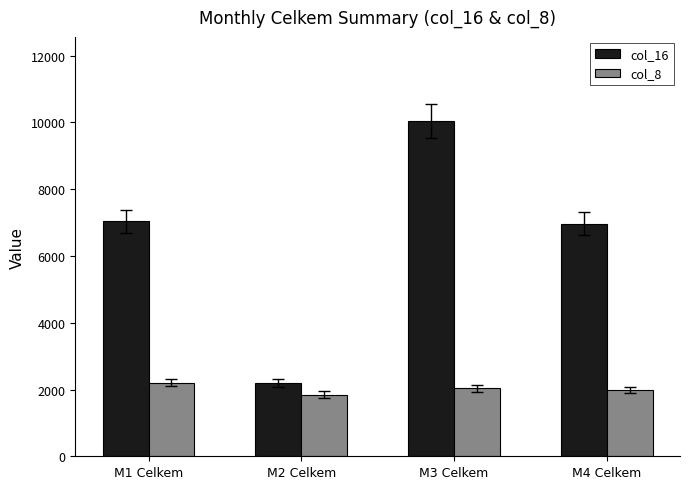

What is the total value across all series at M2 Celkem?

4050